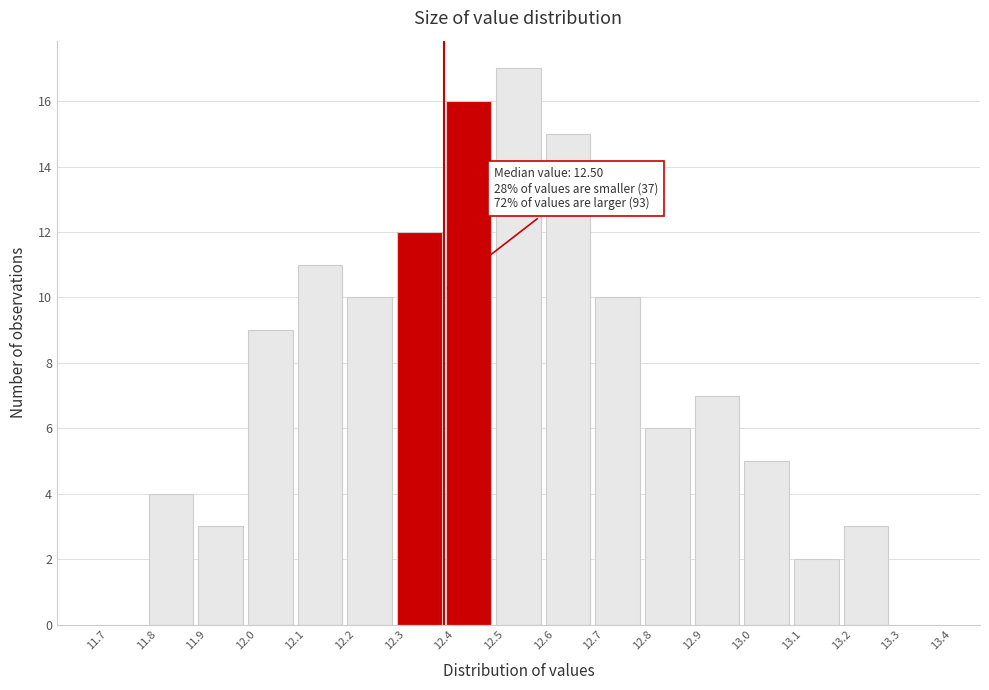

Over which range of the x-axis is the bar tallest?

12.5 to 12.6